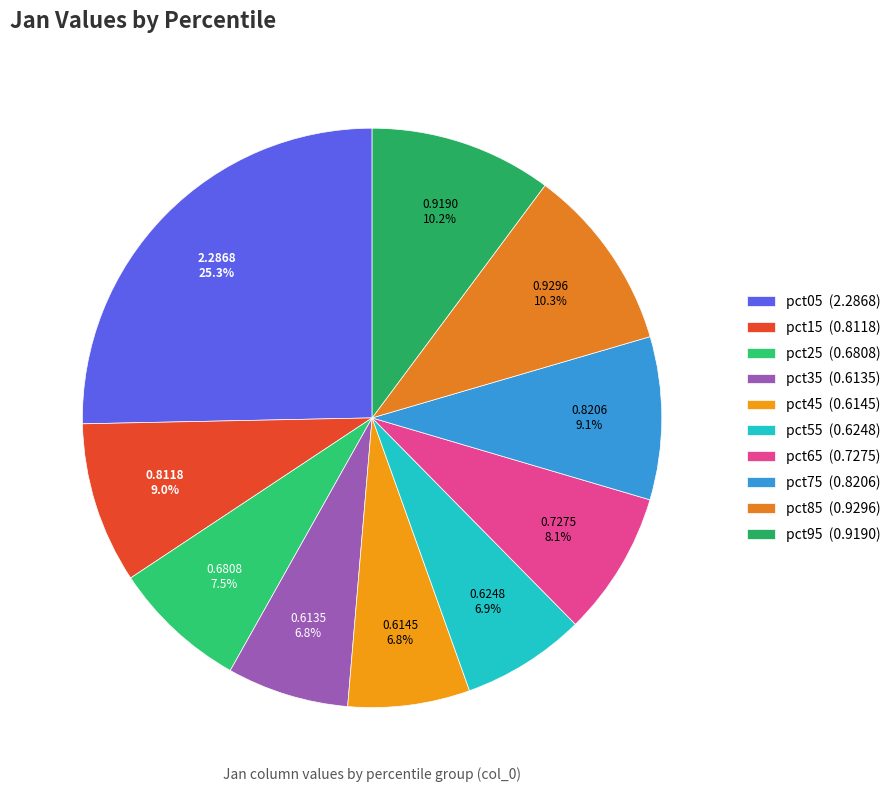

Is there any slice that represents more than half of the pie?

No